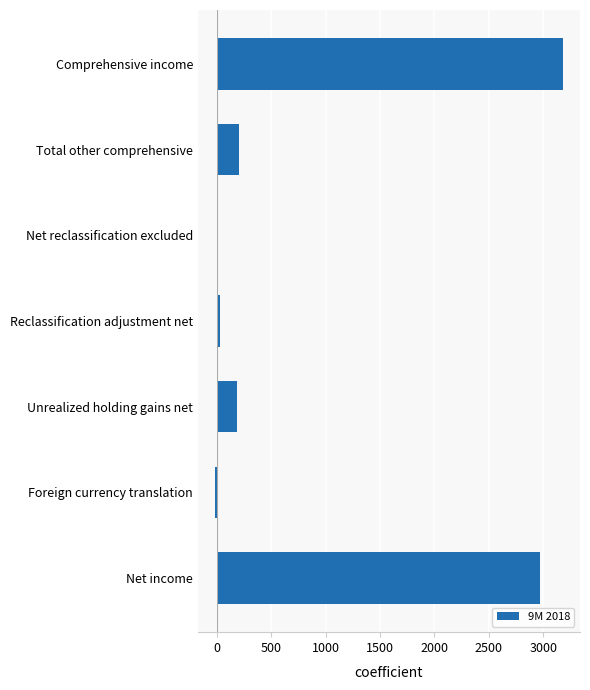

What is the sum of the values at Comprehensive income and Total other comprehensive?

3385